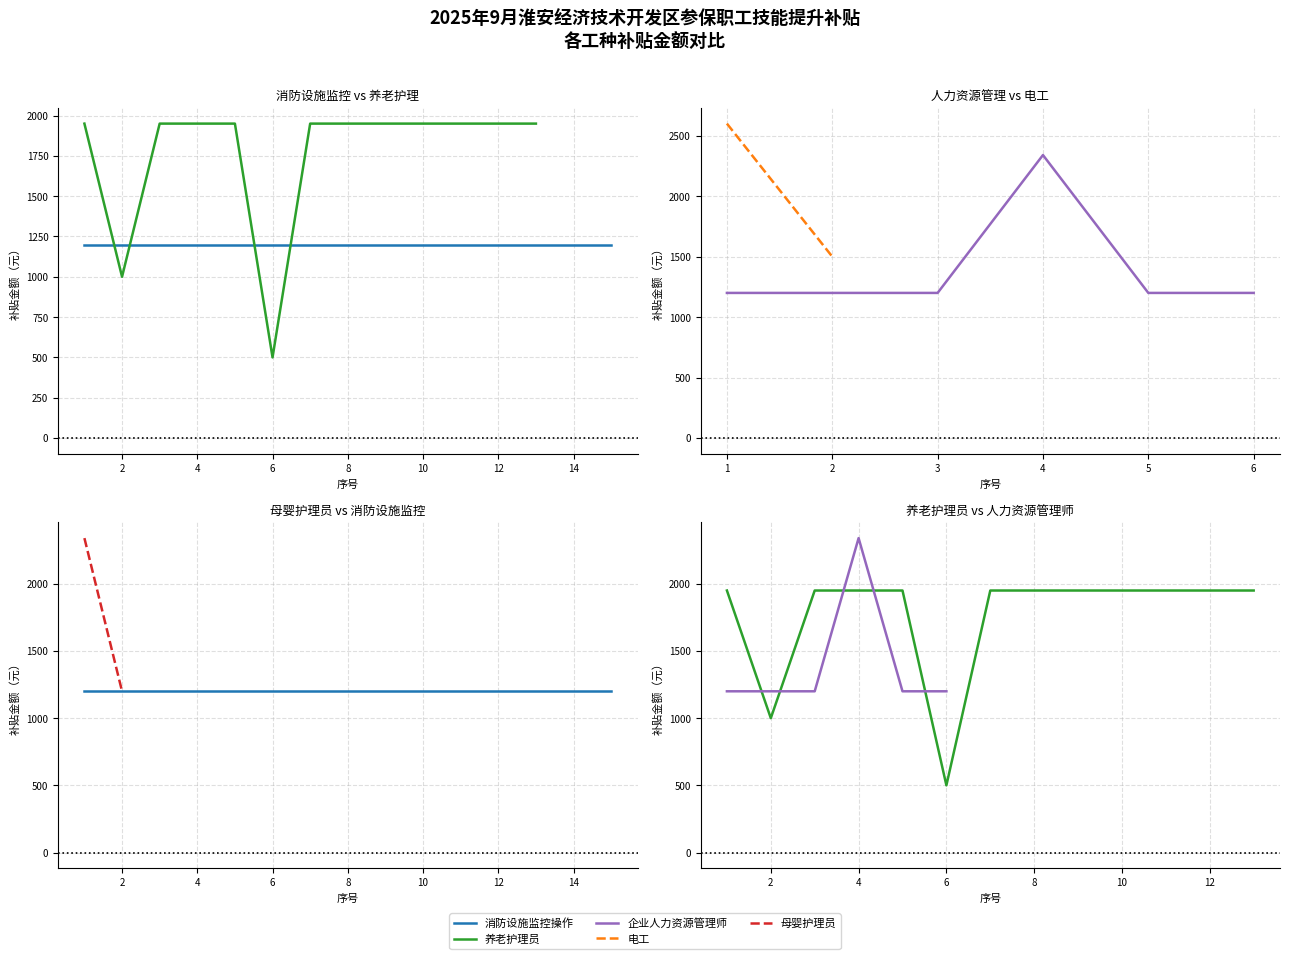

Which series ends up on top after the final intersection of 消防设施监控操作 and 养老护理员?

养老护理员